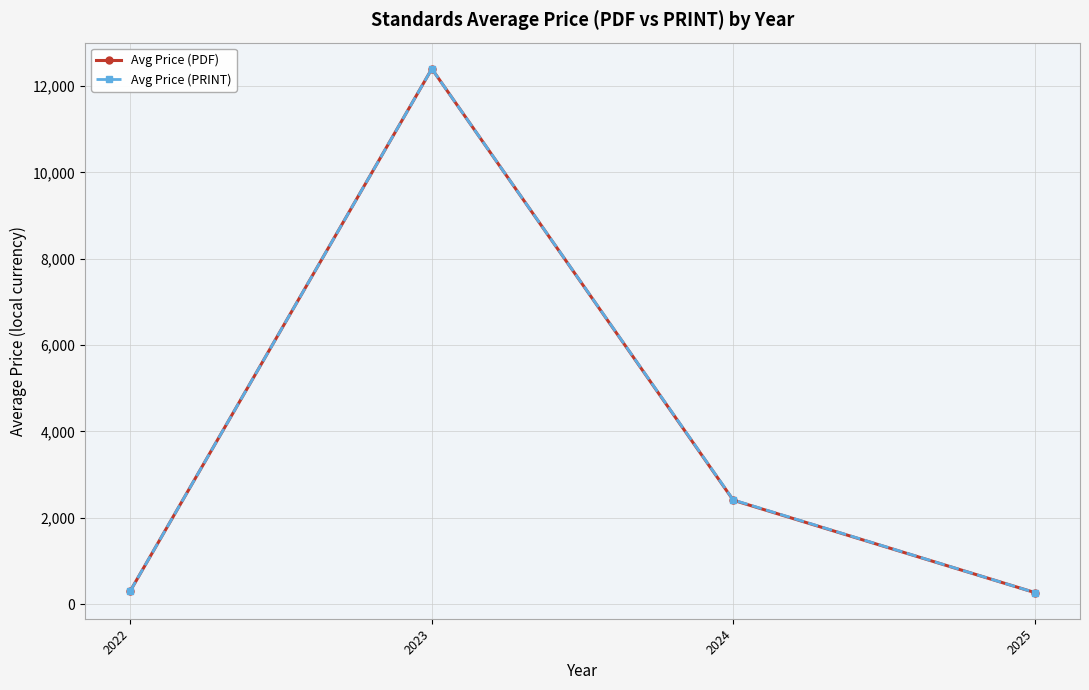

What is the value of the Avg Price (PRINT) point at the 1st from the left?

306.0